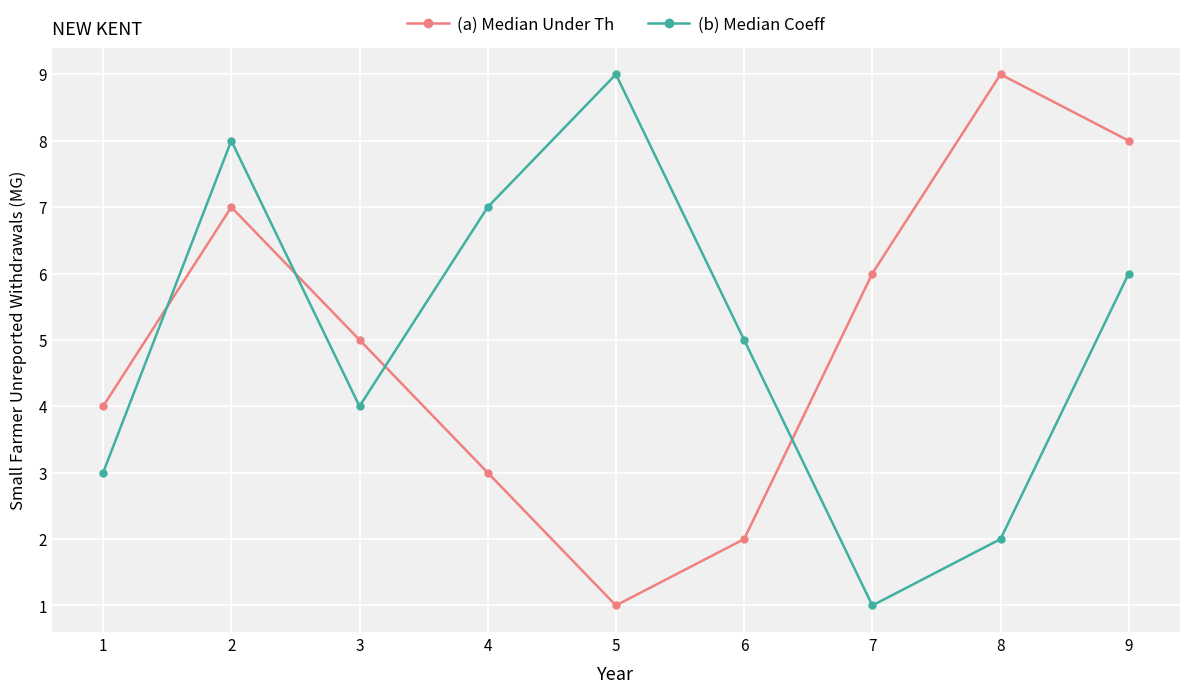

Read the (b) Median Coeff value at 6.

5